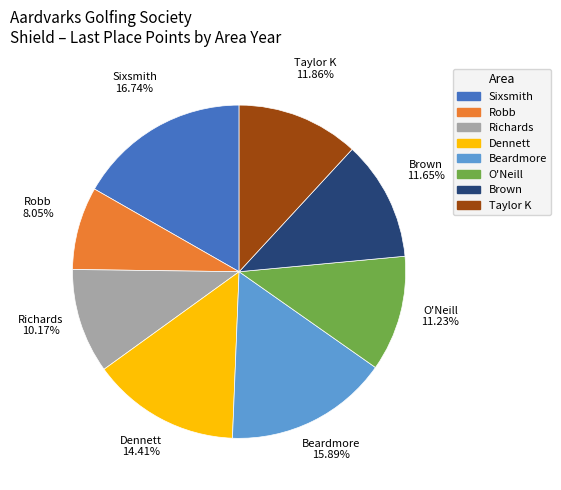

How many slices are in this pie chart?

8